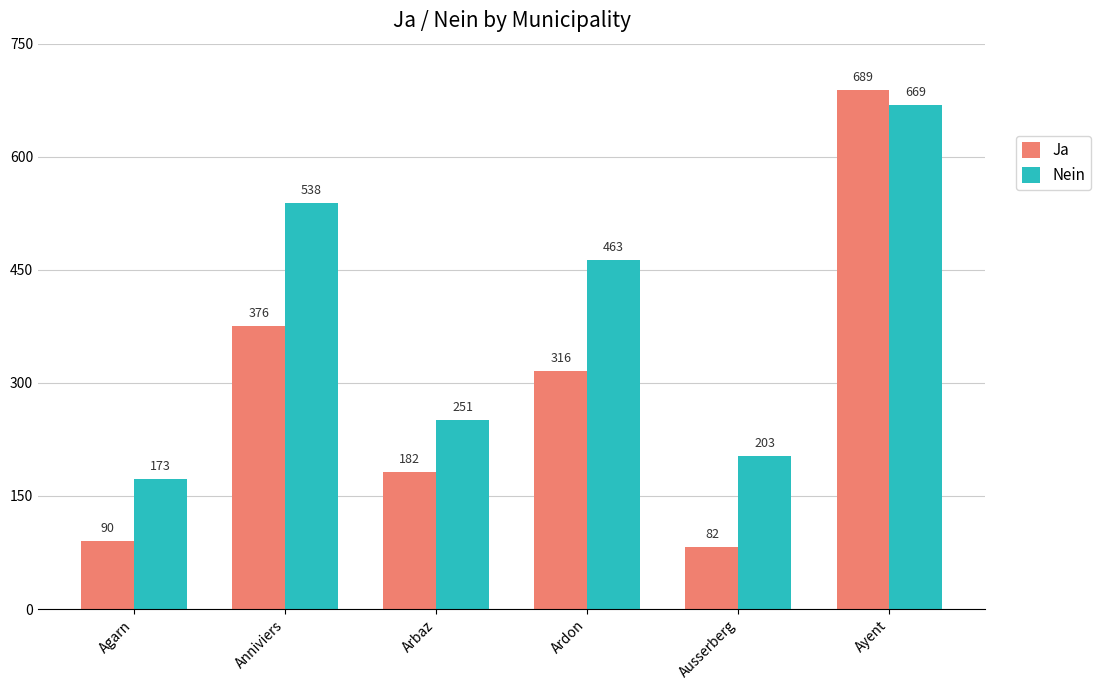

What is the sum of all Nein values?

2297